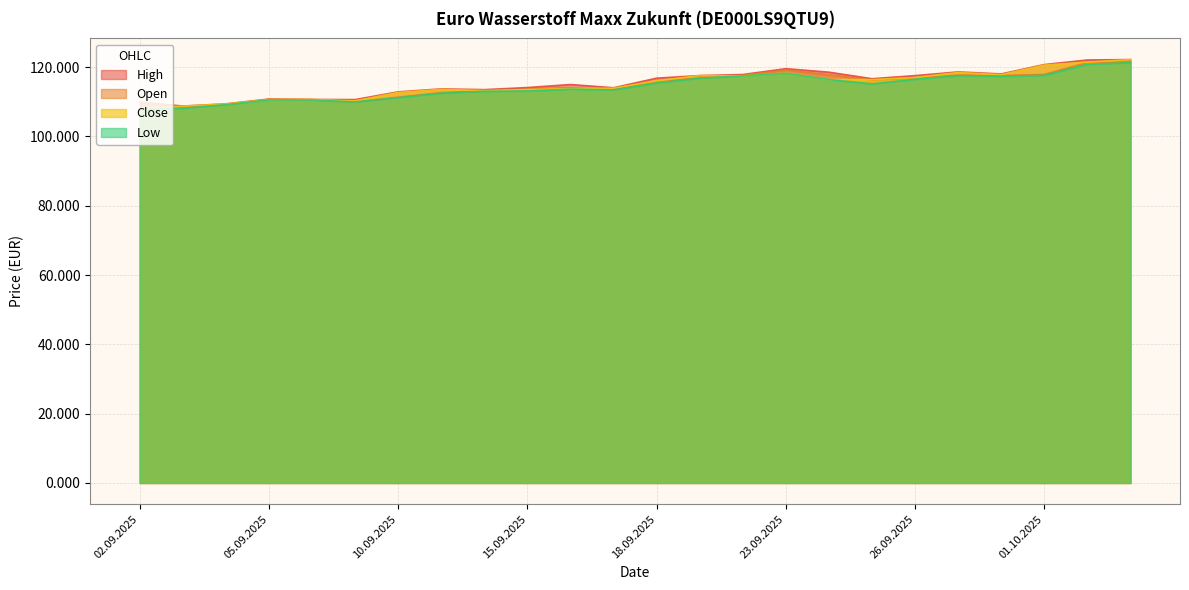

What is the spread (max minus min) of values at 12.09.2025?

0.5